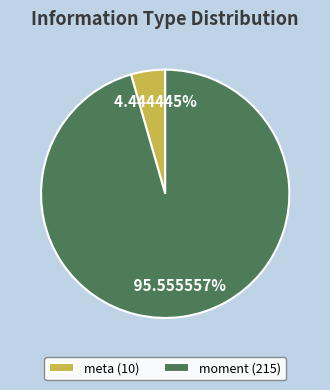

Which category has the biggest portion of the pie?

moment